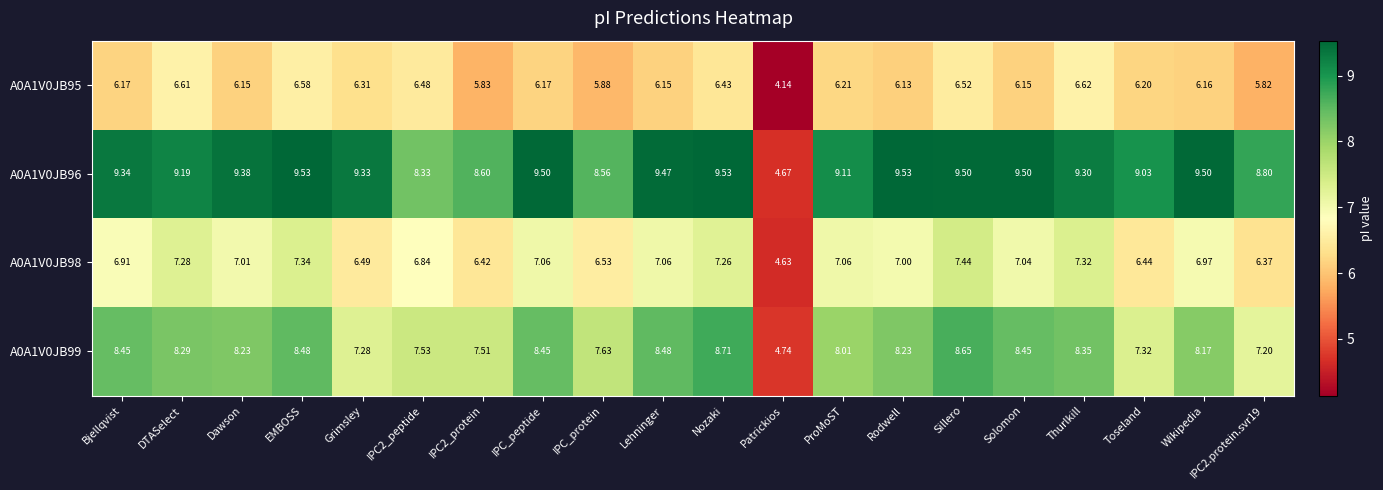

Rank the series at Nozaki from lowest to highest value.

A0A1V0JB95, A0A1V0JB98, A0A1V0JB99, A0A1V0JB96